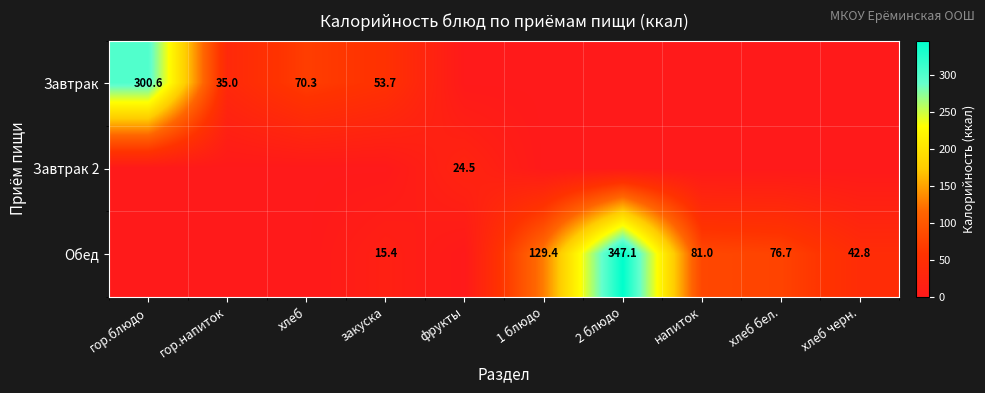

True or false: Обед has a value of 15.4 at закуска.

True